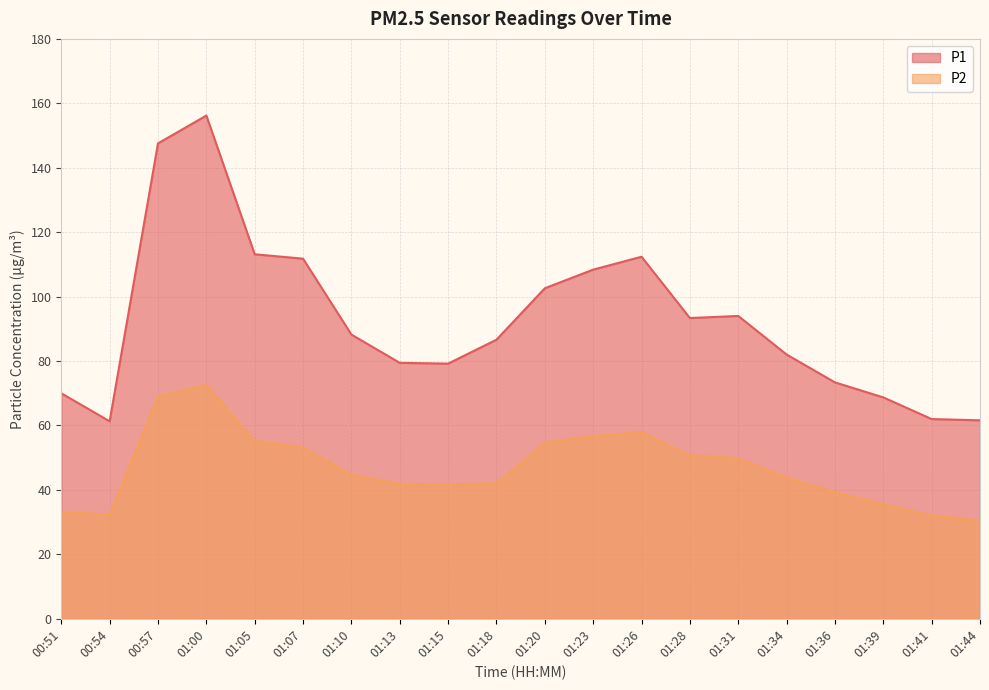

What is the sum of all P2 values?

937.1